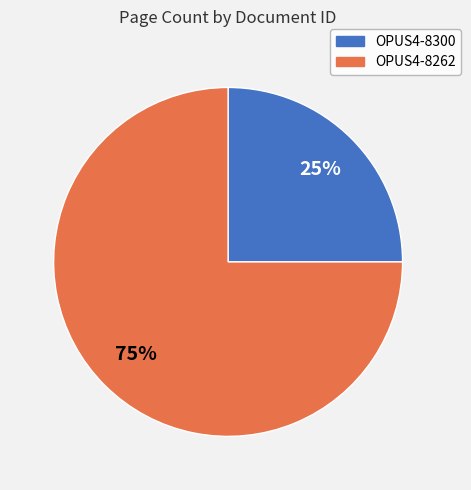

Which slice is the smallest?

OPUS4-8300